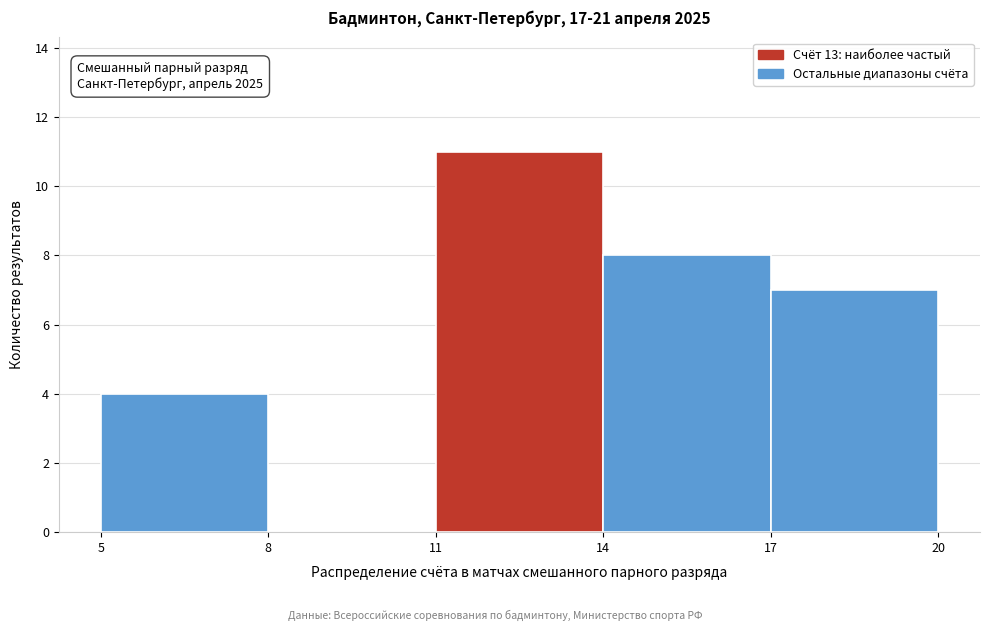

Over which range of the x-axis is the bar tallest?

11 to 14